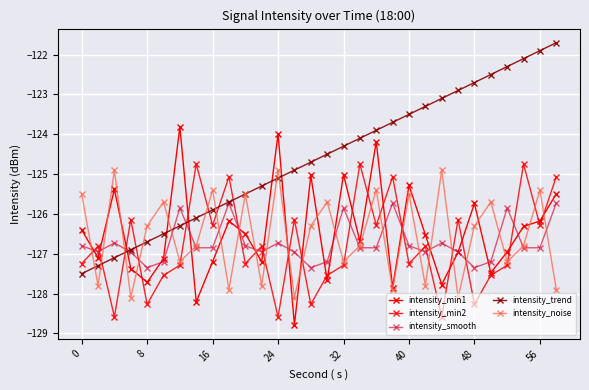

How many lines are shown in the chart?

5